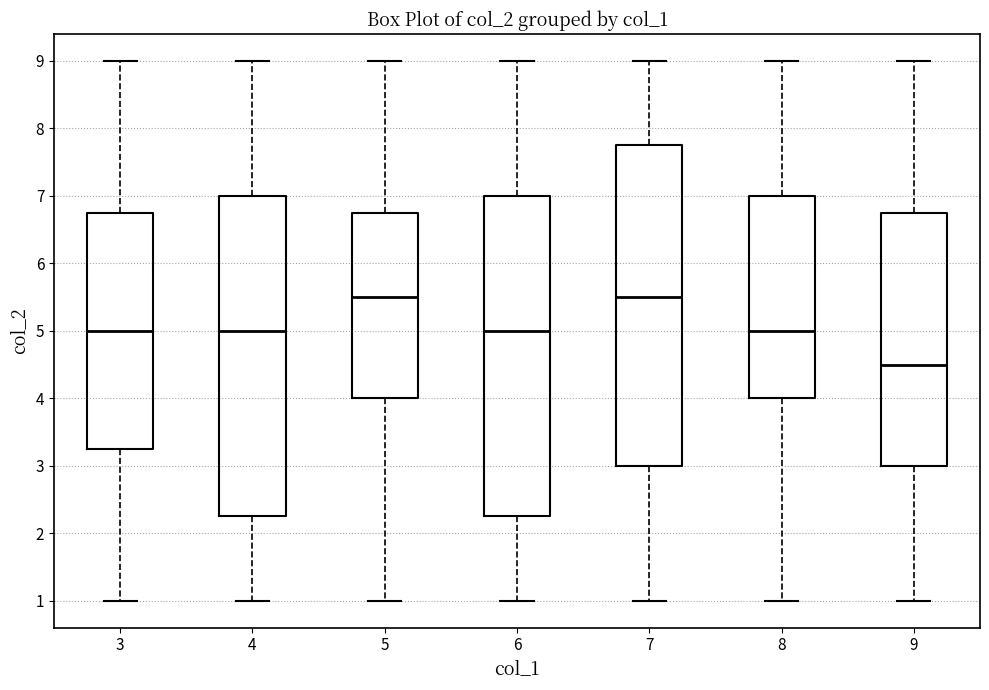

Reading left to right, read every box against the y-axis: the position of its median line, the range the box covers, and the ends of its whiskers. The values are not printed on the chart, so give them approximately, as read against the axis.

3: median 5.0, box 3.3 to 6.8, whiskers 1.0 to 9.0
4: median 5.0, box 2.3 to 7.0, whiskers 1.0 to 9.0
5: median 5.5, box 4.0 to 6.8, whiskers 1.0 to 9.0
6: median 5.0, box 2.3 to 7.0, whiskers 1.0 to 9.0
7: median 5.5, box 3.0 to 7.8, whiskers 1.0 to 9.0
8: median 5.0, box 4.0 to 7.0, whiskers 1.0 to 9.0
9: median 4.5, box 3.0 to 6.8, whiskers 1.0 to 9.0